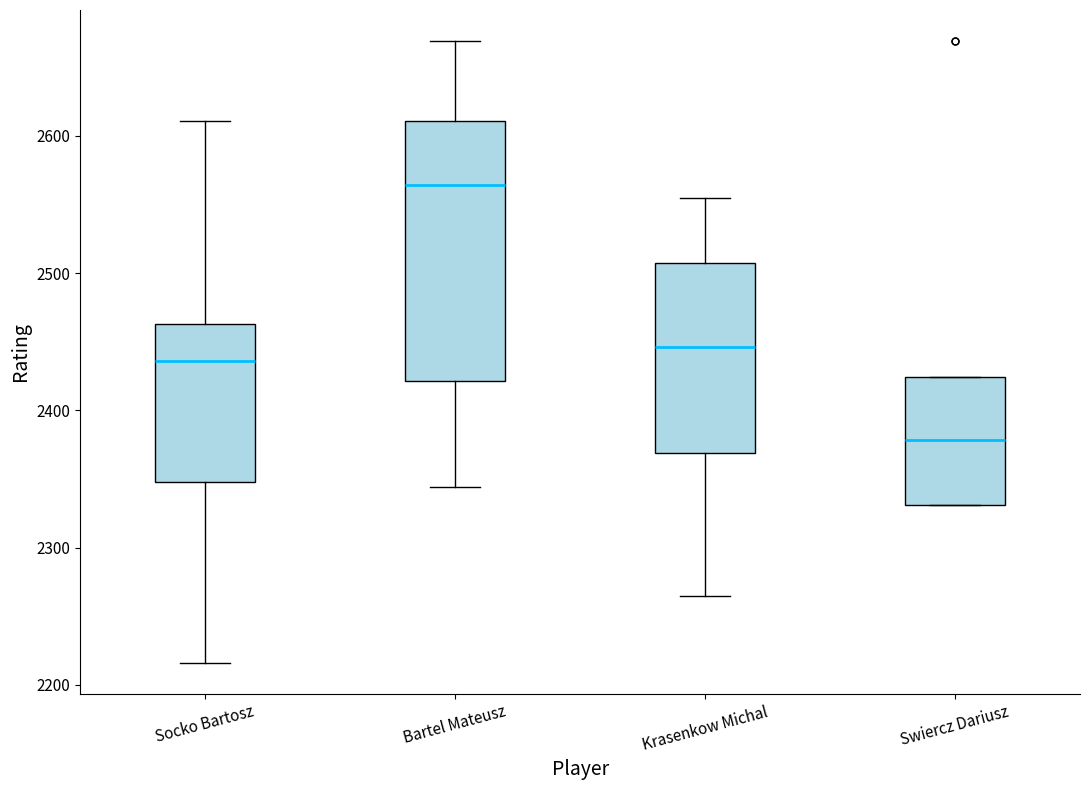

Where does the median line of the box for Krasenkow Michal sit on the y-axis? The values are not printed on the chart, so give them approximately, as read against the axis.

2450